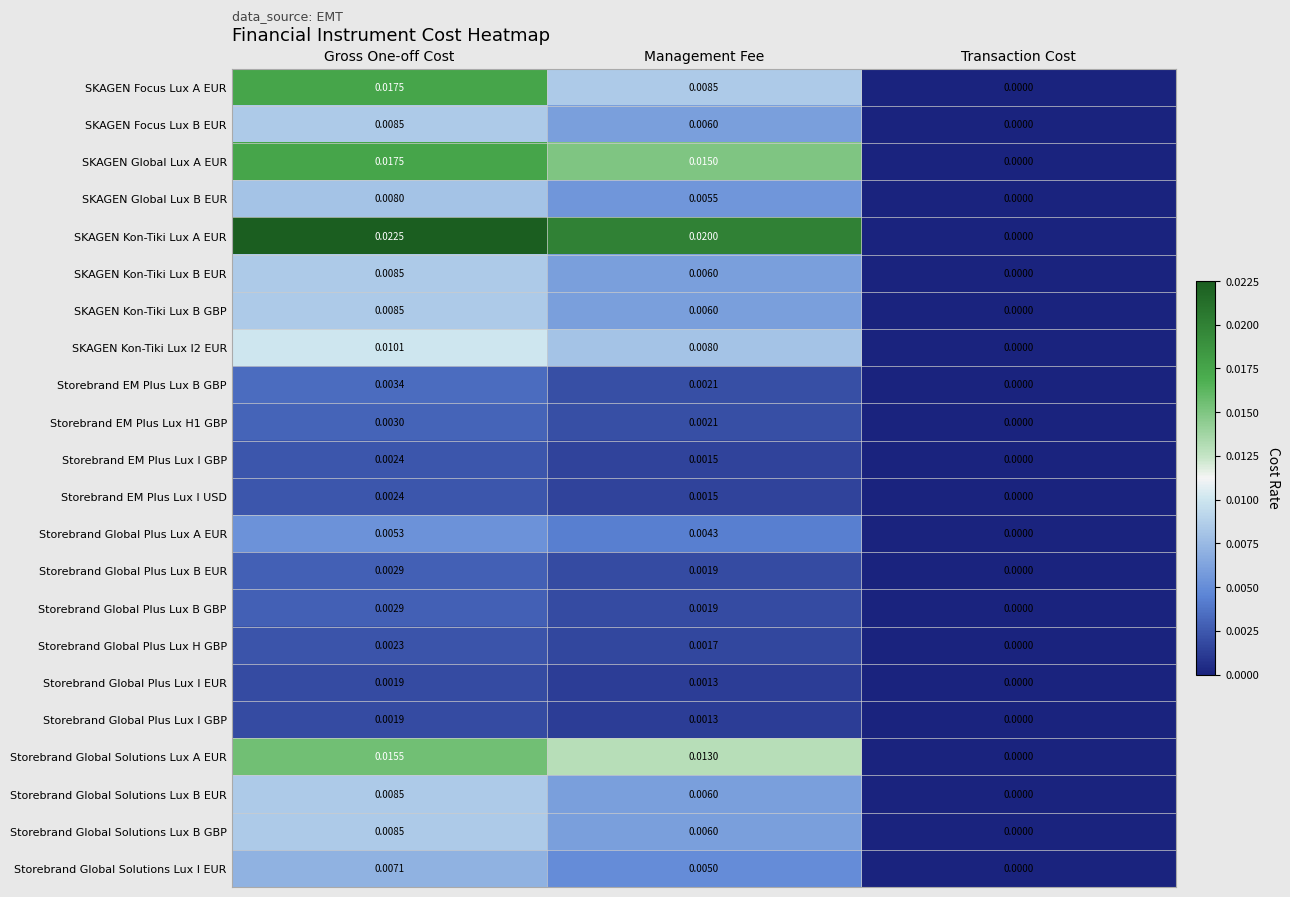

Which series has the widest spread of values?

SKAGEN Kon-Tiki Lux A EUR